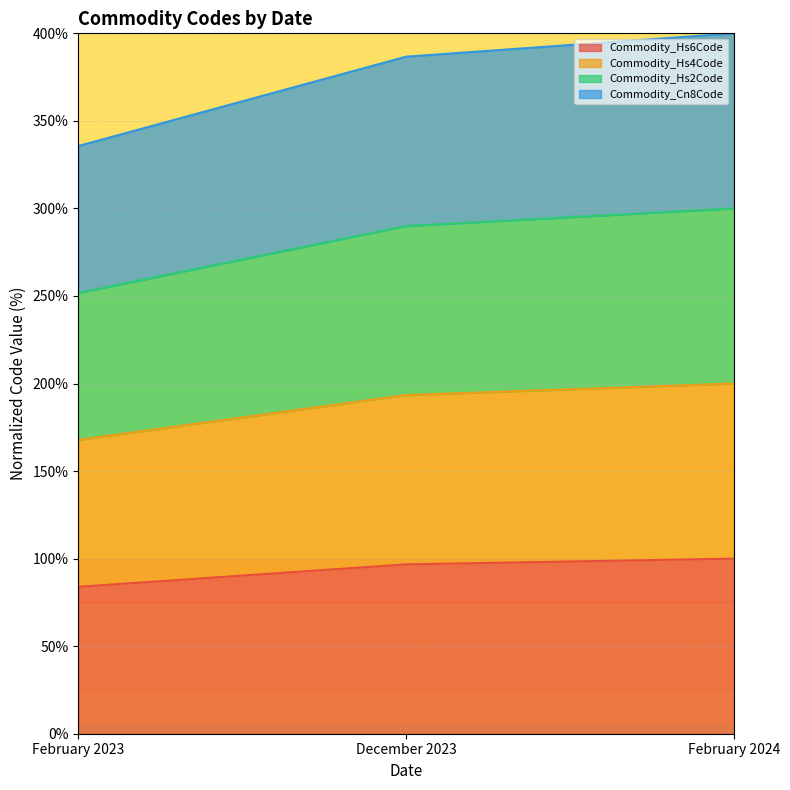

List the series in order of their overall mean, lowest first.

Commodity_Hs6Code, Commodity_Hs4Code, Commodity_Hs2Code, Commodity_Cn8Code